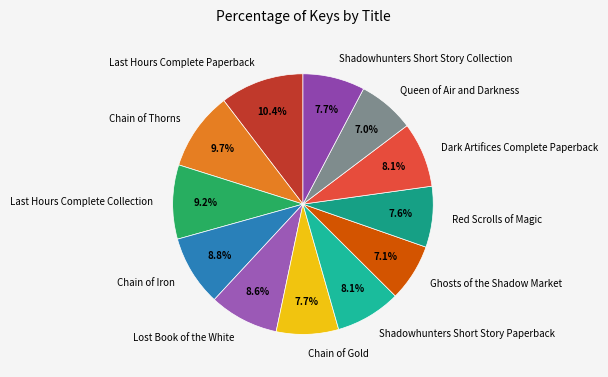

Is the sum of Chain of Gold and Lost Book of the White greater than half?

No